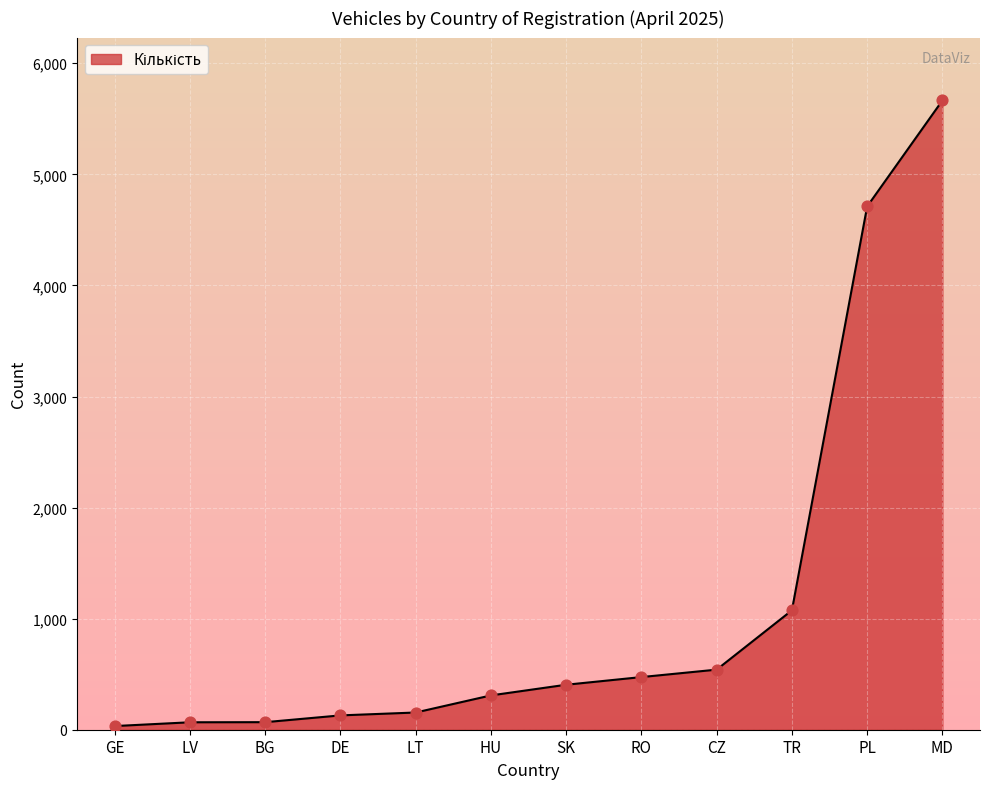

Which has a higher value, CZ or GE?

CZ